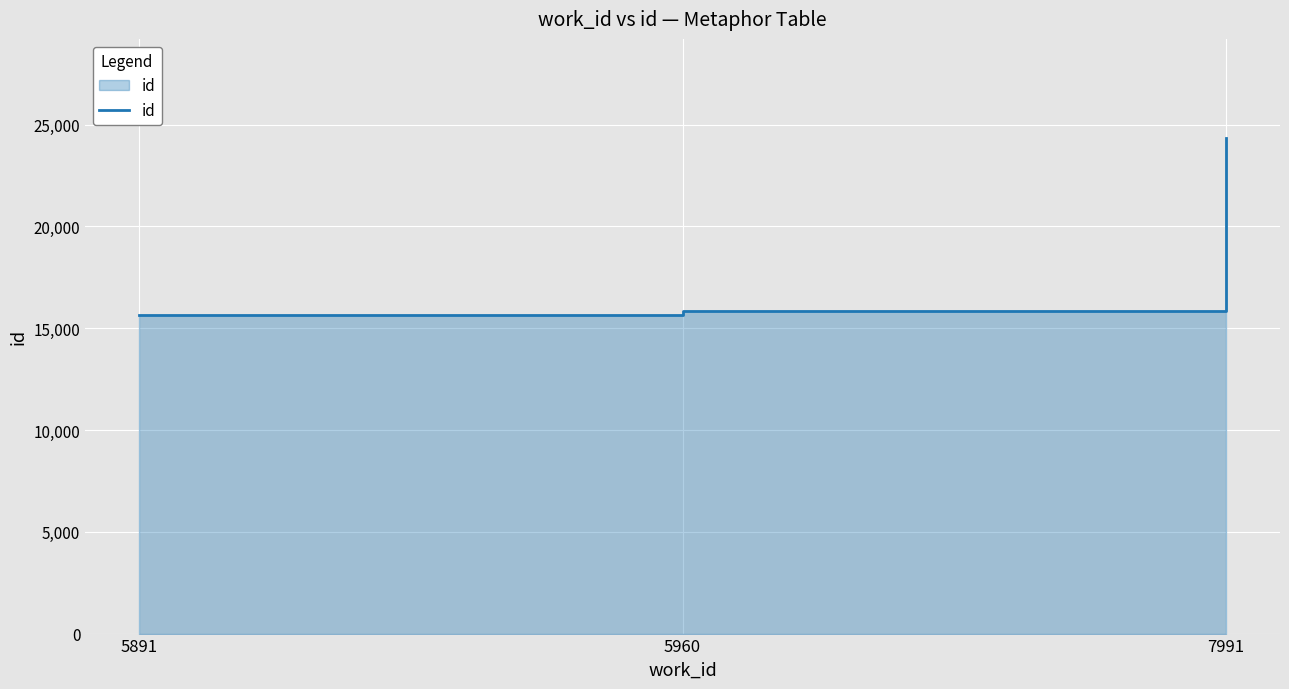

The value at 7991 is 8687.6. True or false?

False